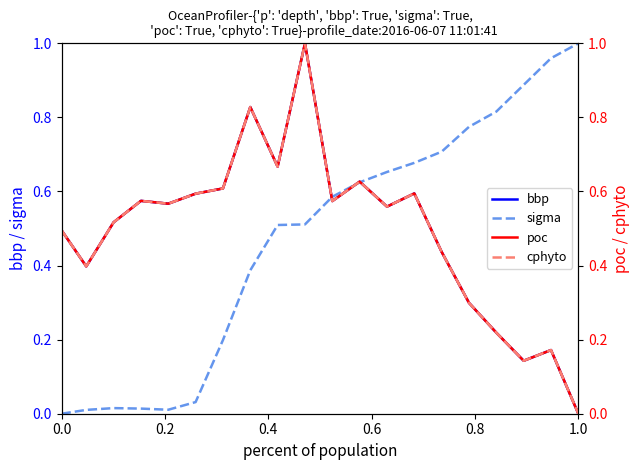

How many interior local valleys does the poc series have?

6